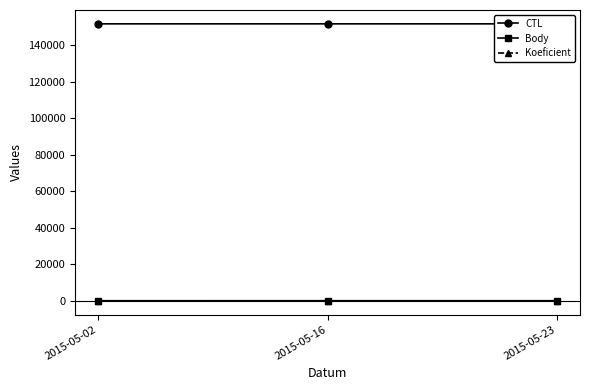

What is the spread (max minus min) of values at 2015-05-16?

151795.0